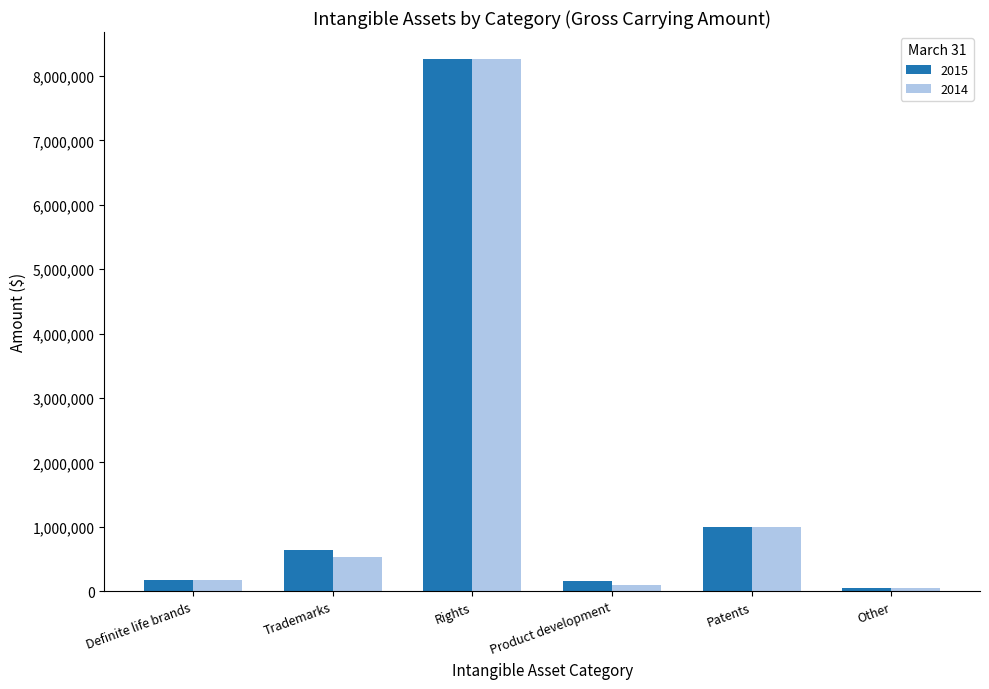

What is the sum of the 2014 values at Patents and Definite life brands?

1164000